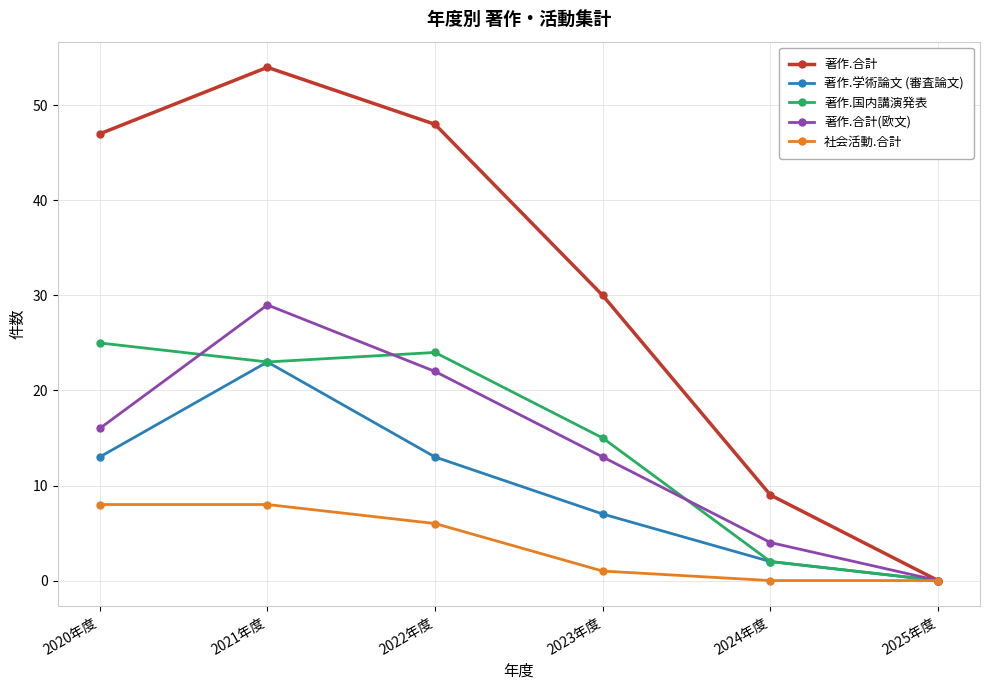

Reading right to left, what are all the values shown in this chart?

著作.合計: 2025年度=0	2024年度=9	2023年度=30	2022年度=48	2021年度=54	2020年度=47
著作.学術論文 (審査論文): 2025年度=0	2024年度=2	2023年度=7	2022年度=13	2021年度=23	2020年度=13
著作.国内講演発表: 2025年度=0	2024年度=2	2023年度=15	2022年度=24	2021年度=23	2020年度=25
著作.合計(欧文): 2025年度=0	2024年度=4	2023年度=13	2022年度=22	2021年度=29	2020年度=16
社会活動.合計: 2025年度=0	2024年度=0	2023年度=1	2022年度=6	2021年度=8	2020年度=8